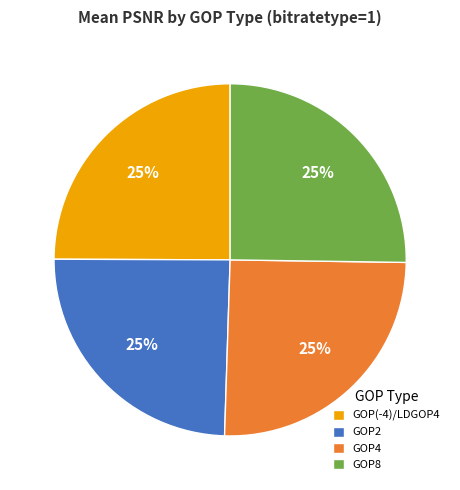

Is there a majority slice in this chart?

No